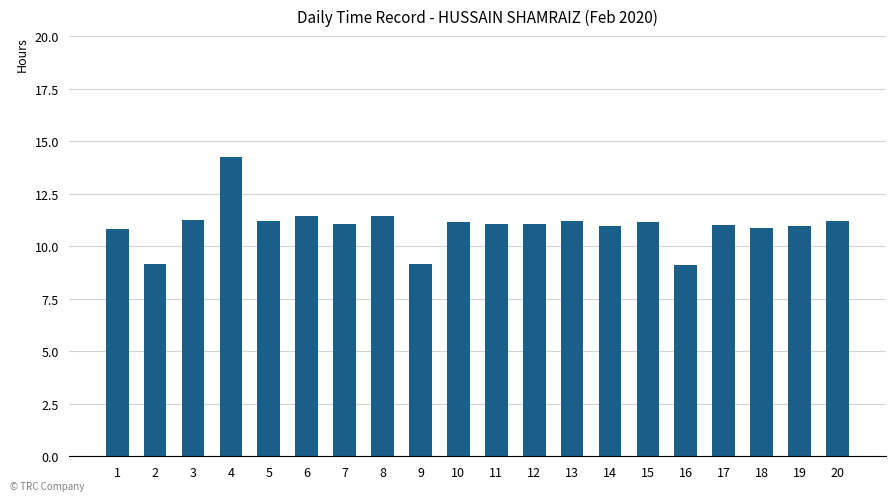

What is the greatest value displayed?

14.2